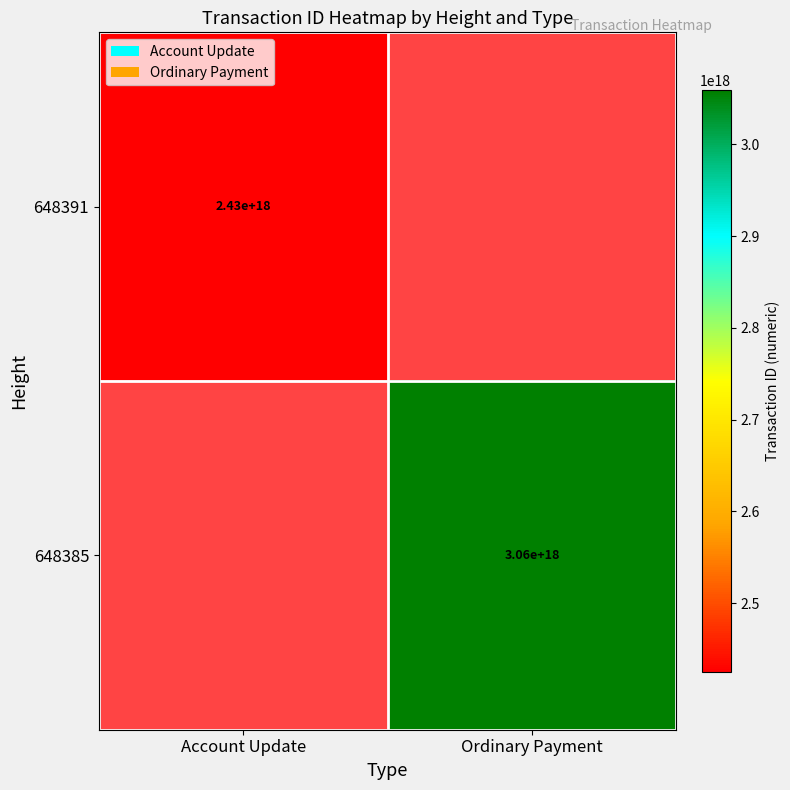

Count the number of data series in this chart.

2